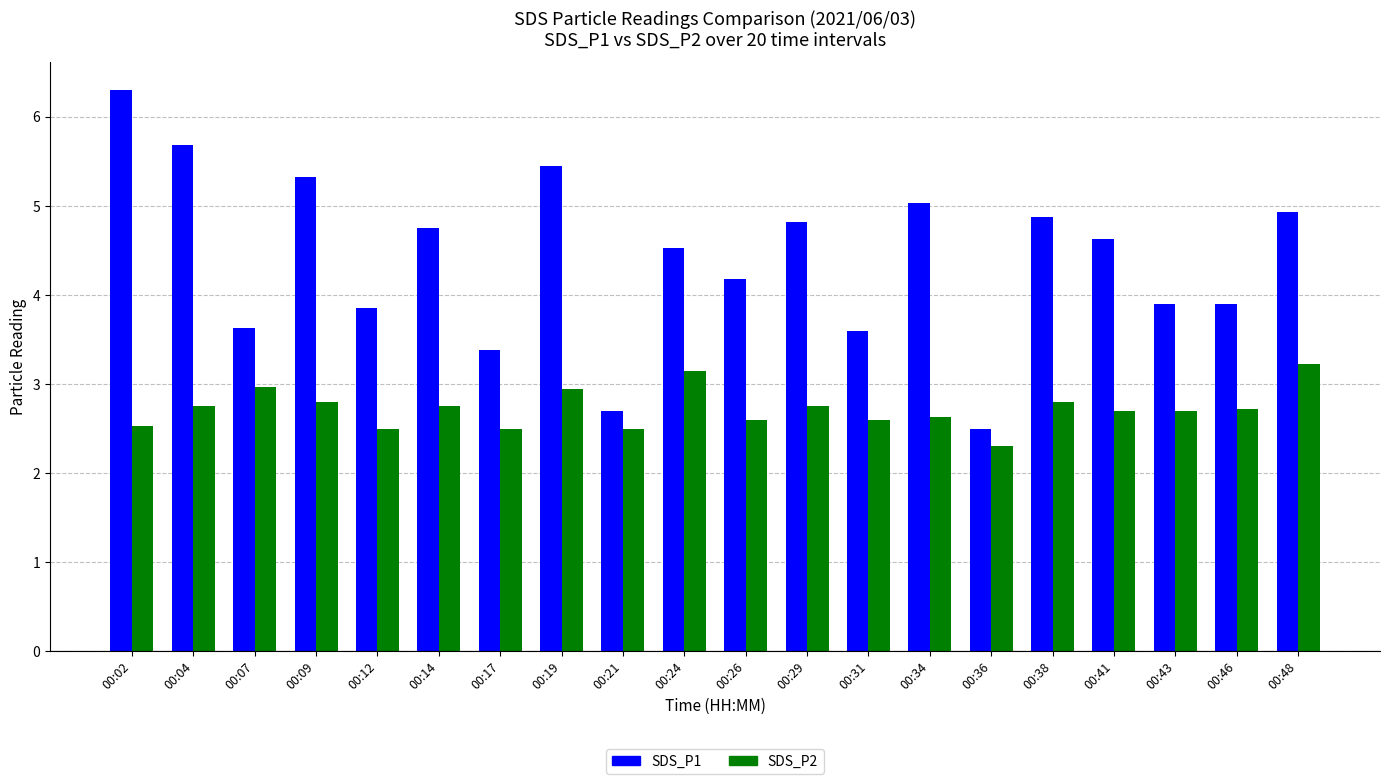

Where is SDS_P2 nearest to the value 2?

00:36